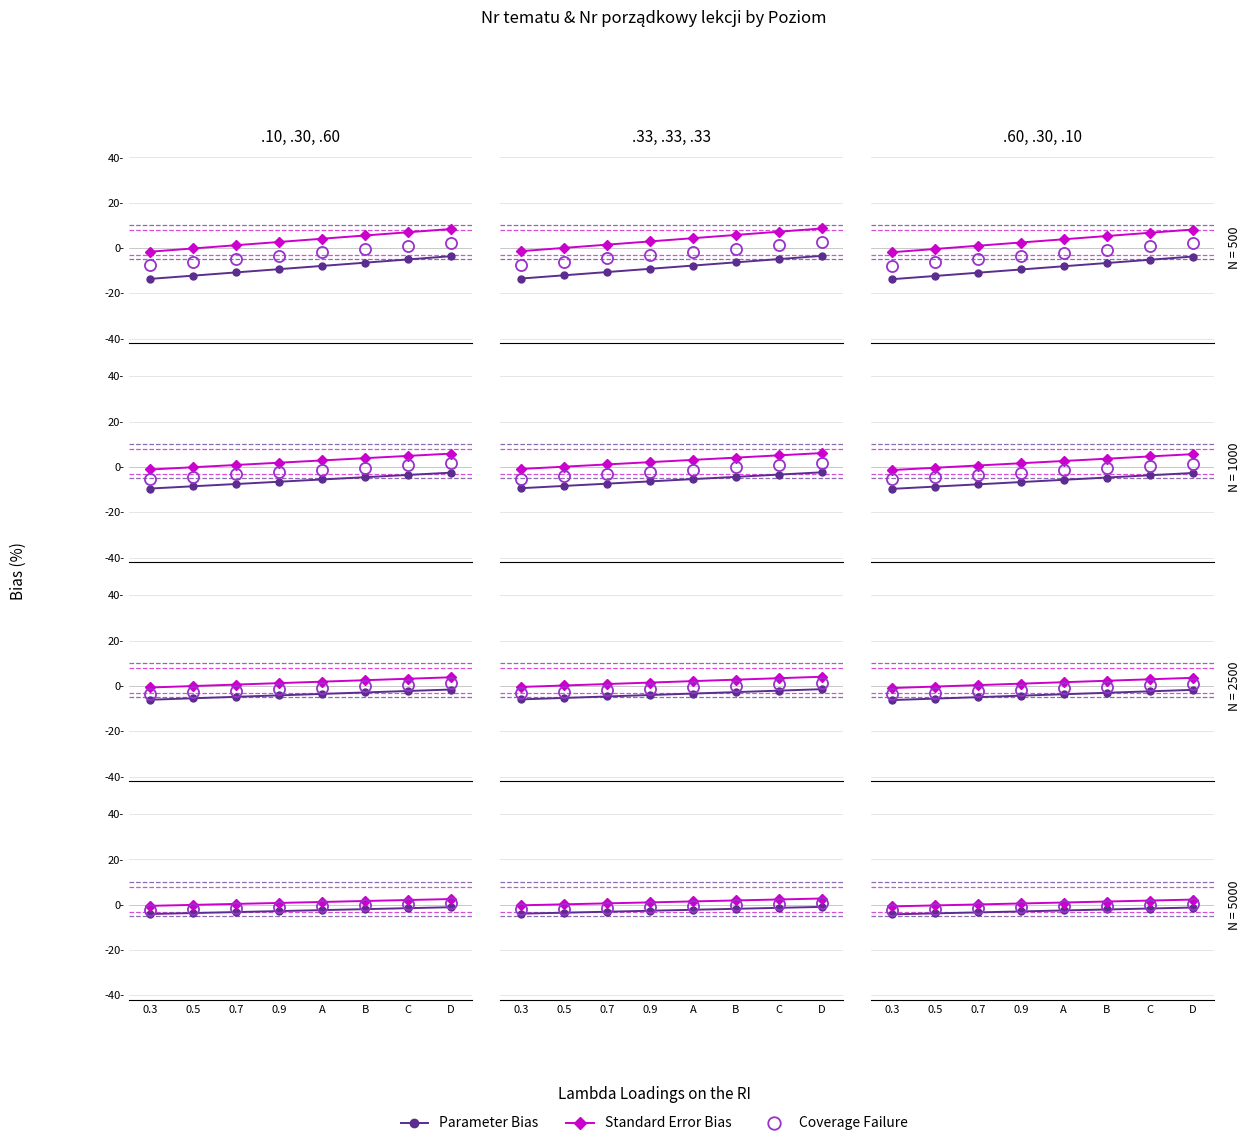

How many values in Coverage Failure are below zero?

6